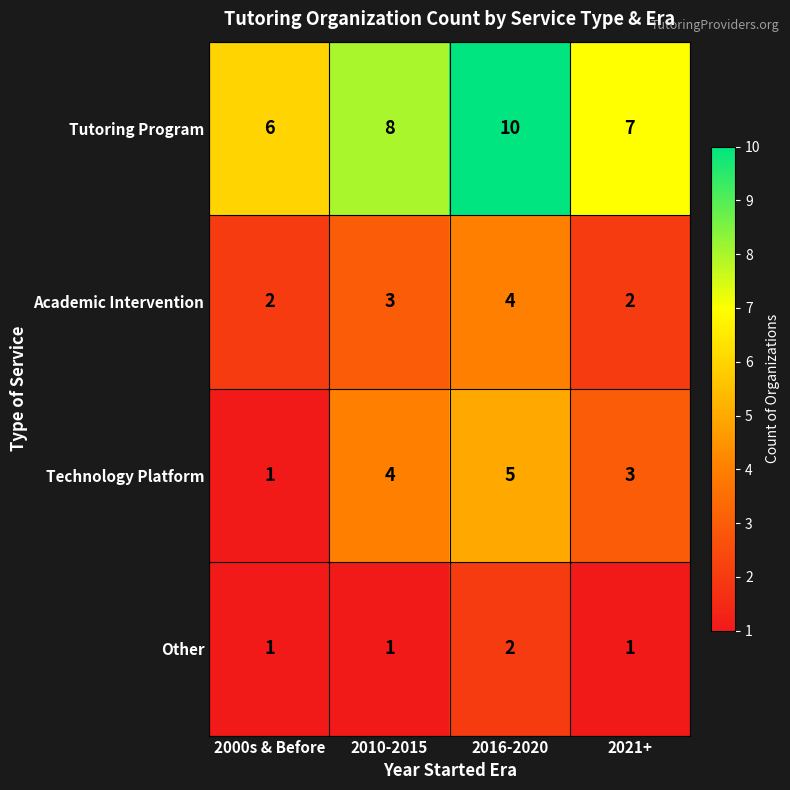

What is the spread (max minus min) of values at 2000s & Before?

5